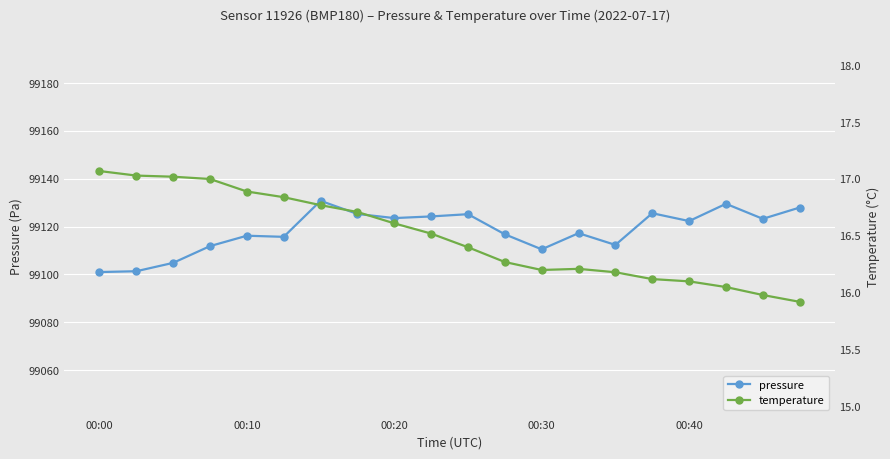

Which series has the widest spread of values?

pressure